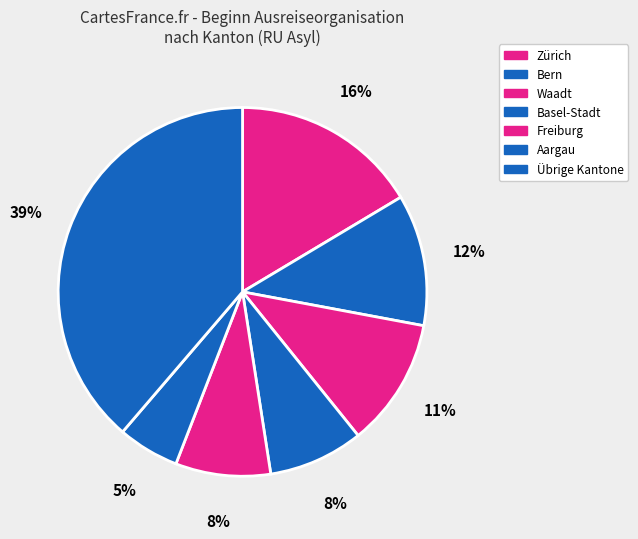

How many segments does this pie chart have?

7